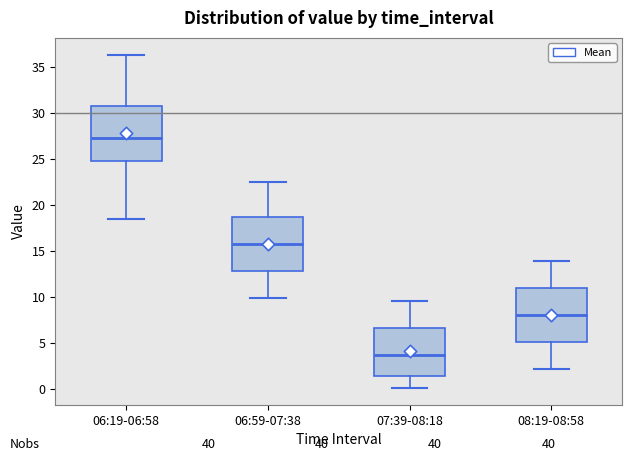

Reading left to right, read every box against the y-axis: the position of its median line, the range the box covers, and the ends of its whiskers. The values are not printed on the chart, so give them approximately, as read against the axis.

06:19-06:58: median 27.0, box 24.5 to 30.5, whiskers 18.5 to 36.5
06:59-07:38: median 16.0, box 13.0 to 18.5, whiskers 10.0 to 22.5
07:39-08:18: median 4.0, box 1.5 to 6.5, whiskers 0.0 to 9.5
08:19-08:58: median 8.0, box 5.0 to 11.0, whiskers 2.0 to 14.0